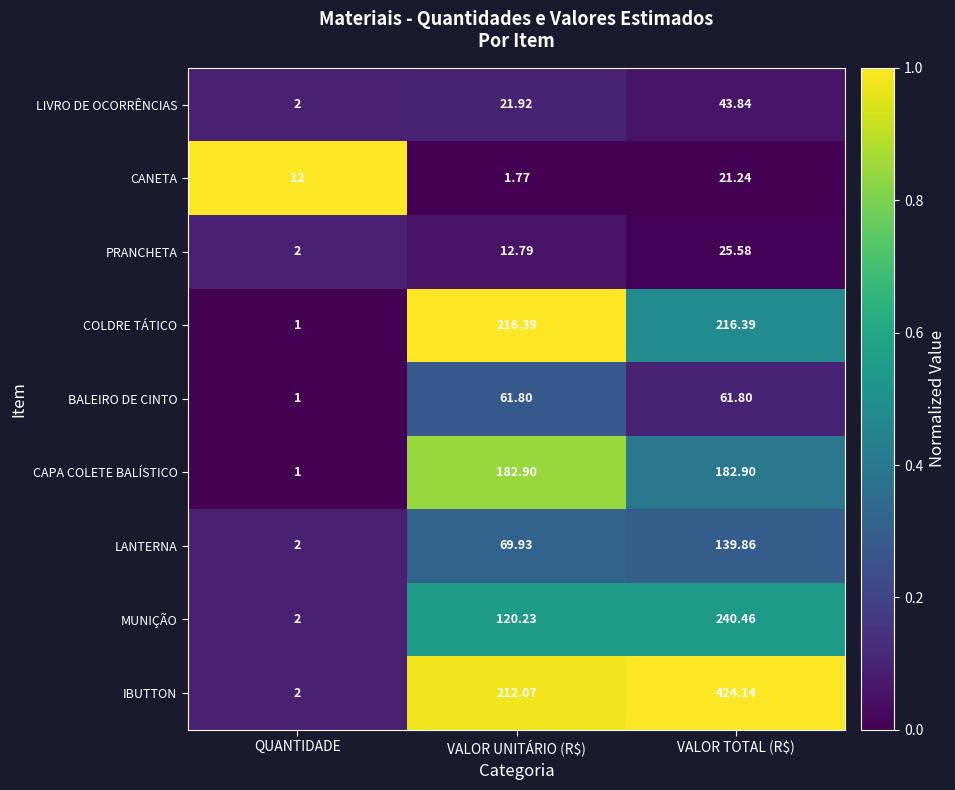

At which category is the sum across all series the highest?

VALOR TOTAL (R$)